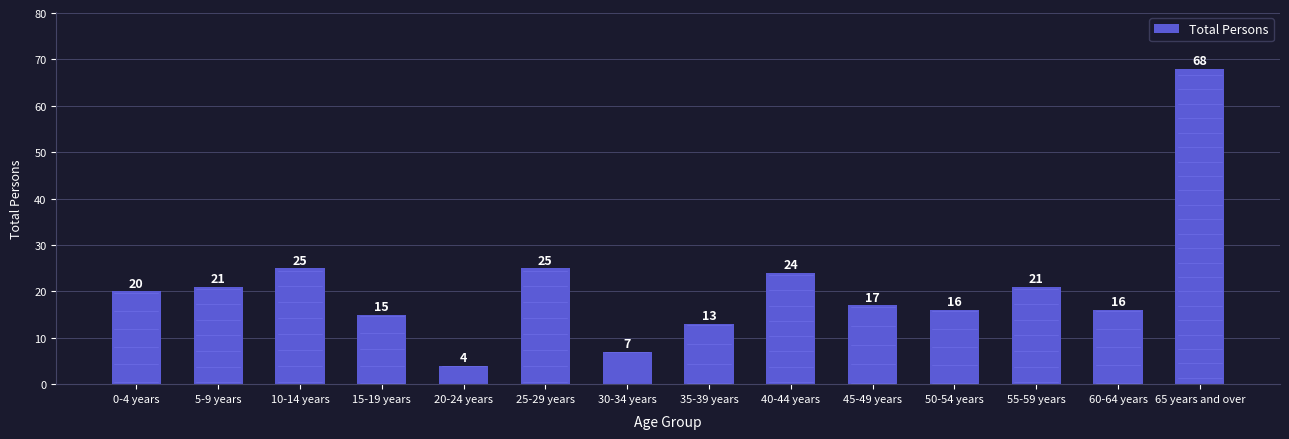

Reading left to right, what are all the values shown in this chart?

0-4 years=20	5-9 years=21	10-14 years=25	15-19 years=15	20-24 years=4	25-29 years=25	30-34 years=7	35-39 years=13	40-44 years=24	45-49 years=17	50-54 years=16	55-59 years=21	60-64 years=16	65 years and over=68